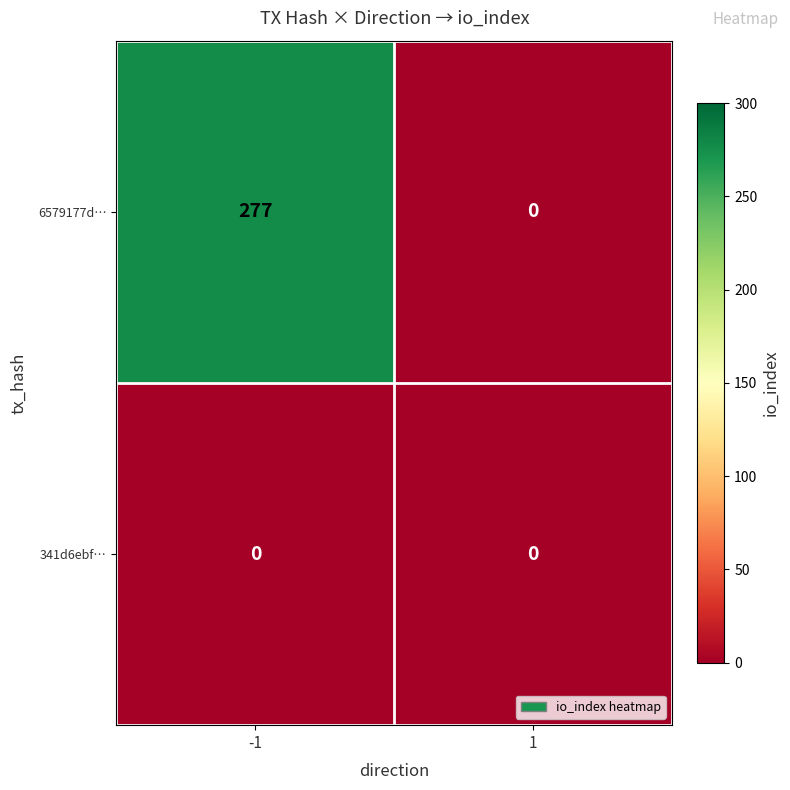

Which series changed the most between -1 and 1?

6579177d…